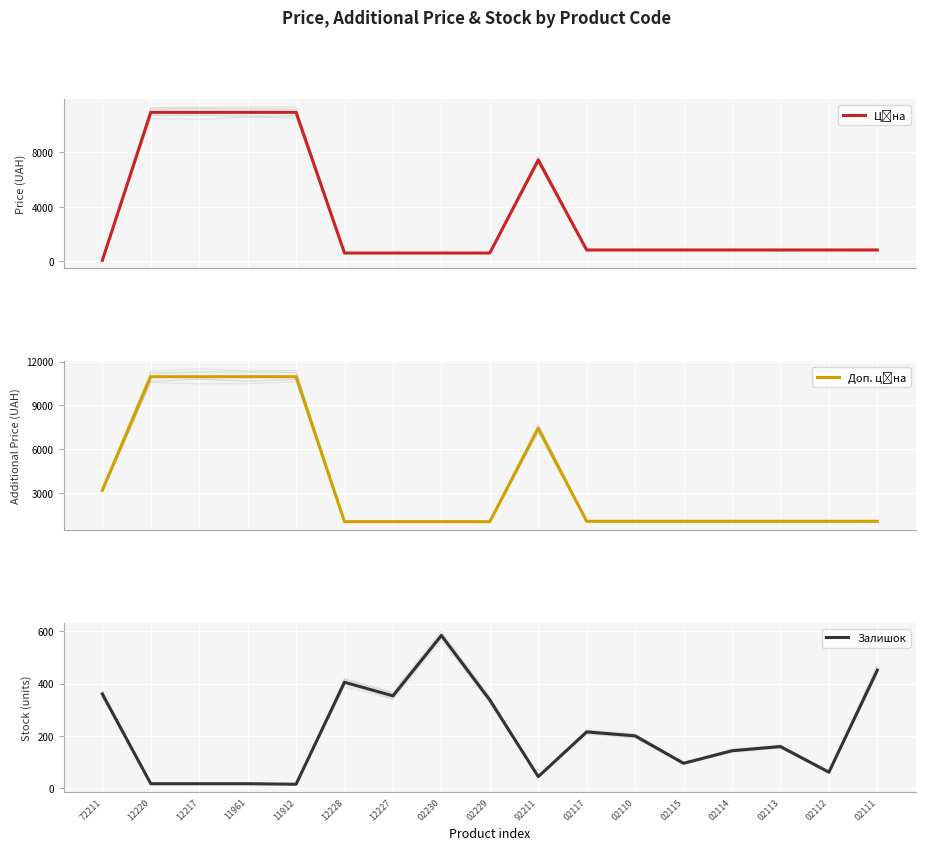

The value of Залишок at 12217 is 24.3. True or false?

False